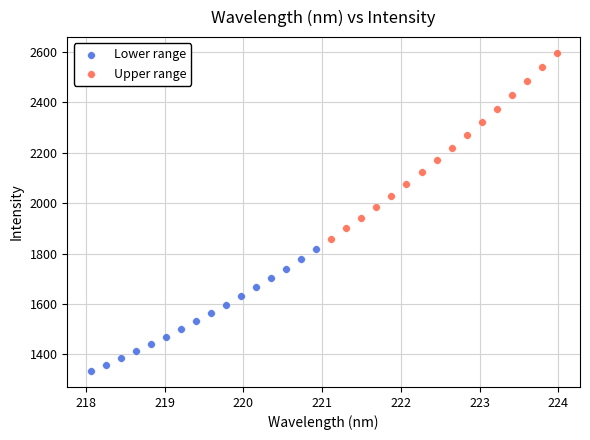

Which series has the largest Y range (max minus min)?

Upper range